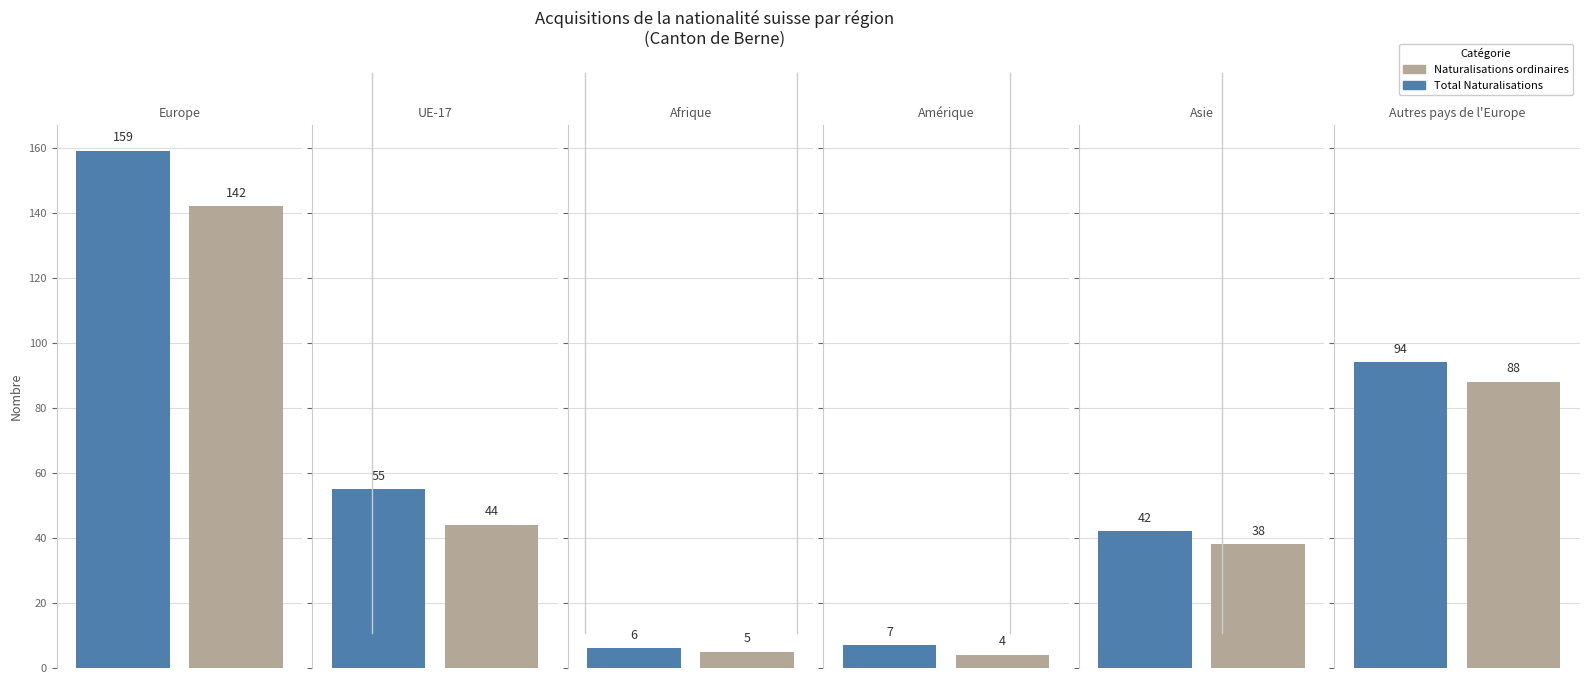

Are the bars horizontal?

No